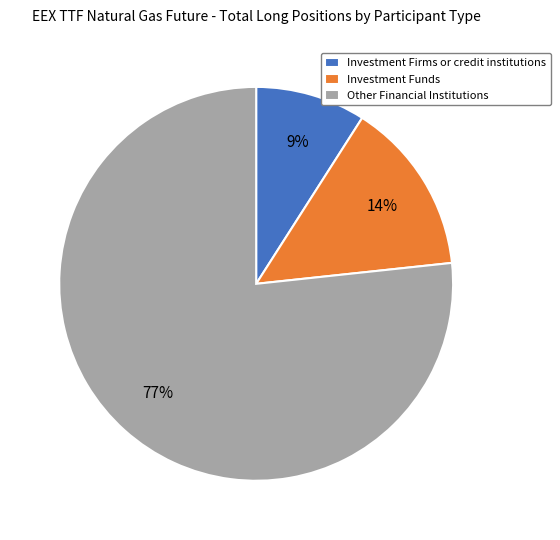

Which slice represents more than half of the pie?

Other Financial Institutions